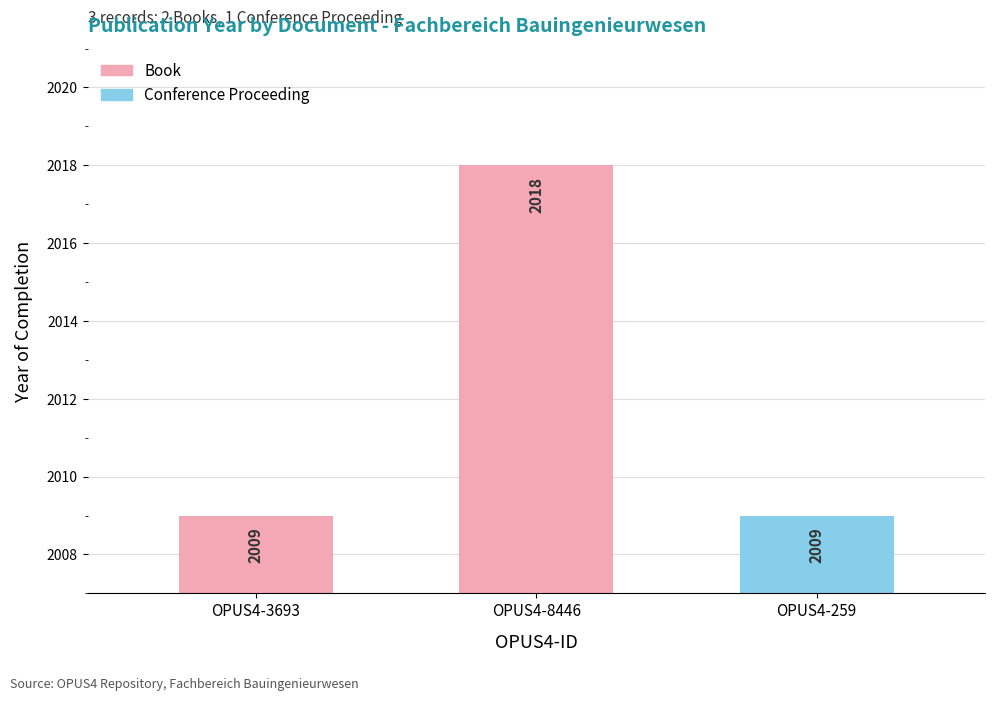

At which category does the chart reach its minimum across all series?

OPUS4-3693